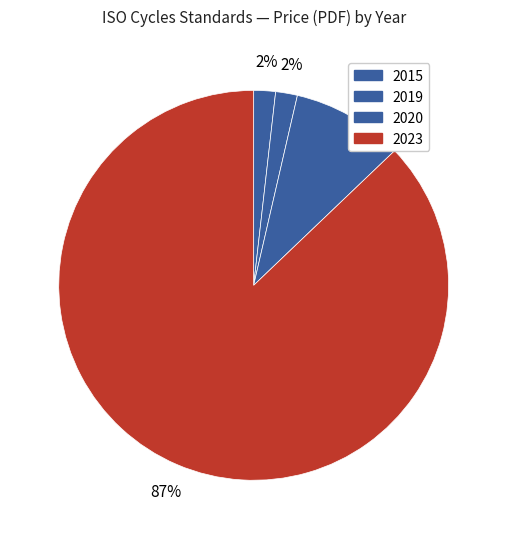

To the nearest percent, what is the average slice percentage?

25%